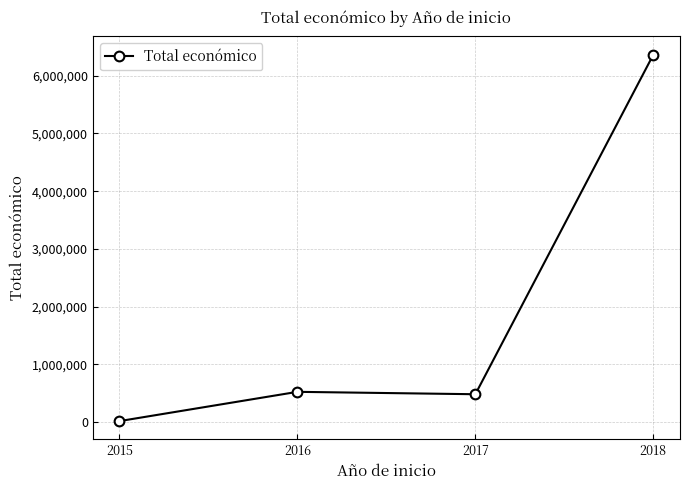

The chart shows a value of 6365397 at 2018. True or false?

True